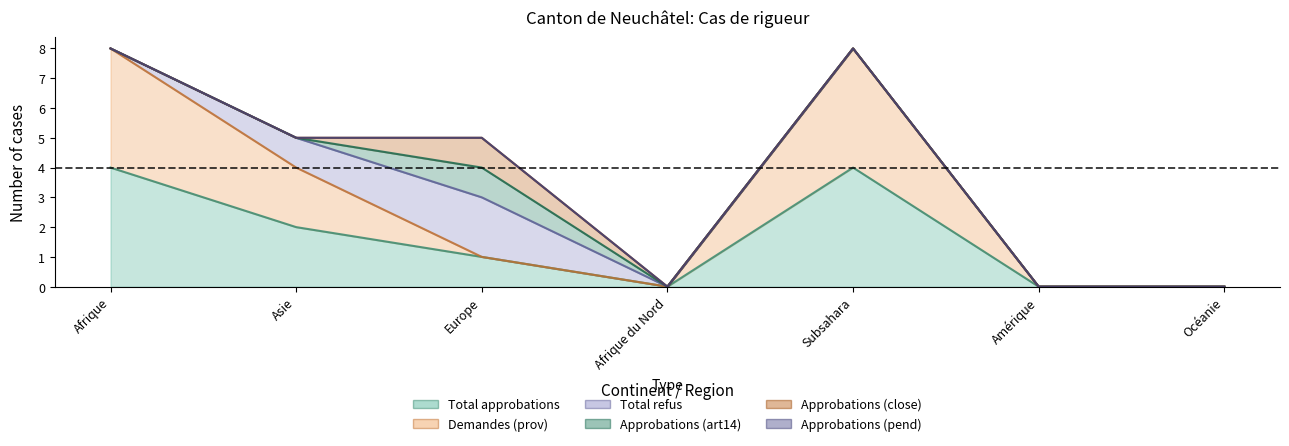

The Approbations (pend) series shows 0 at Europe. True or false?

True